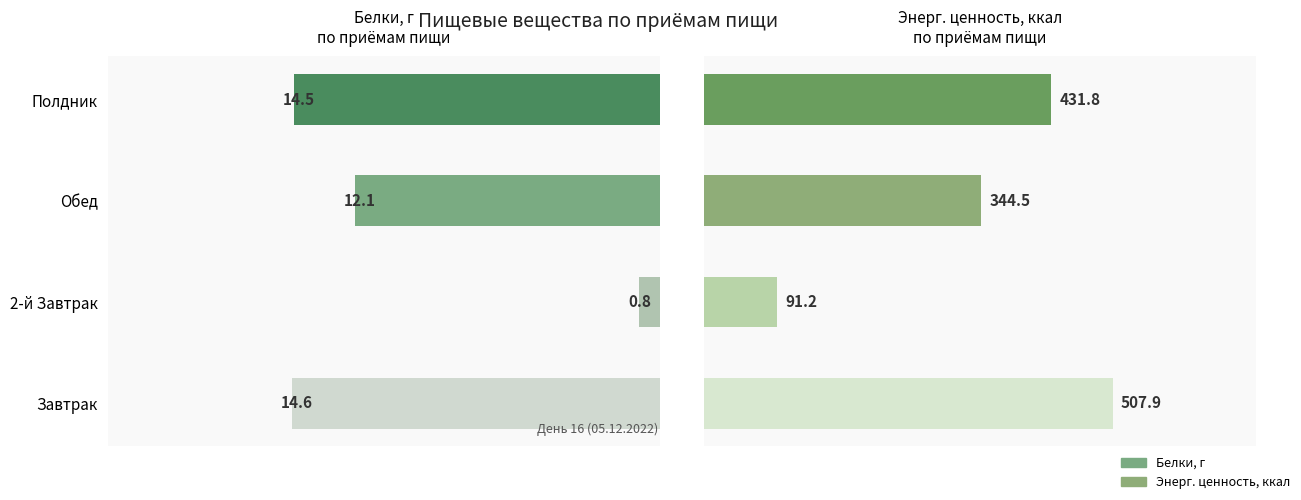

Are the bars horizontal?

Yes